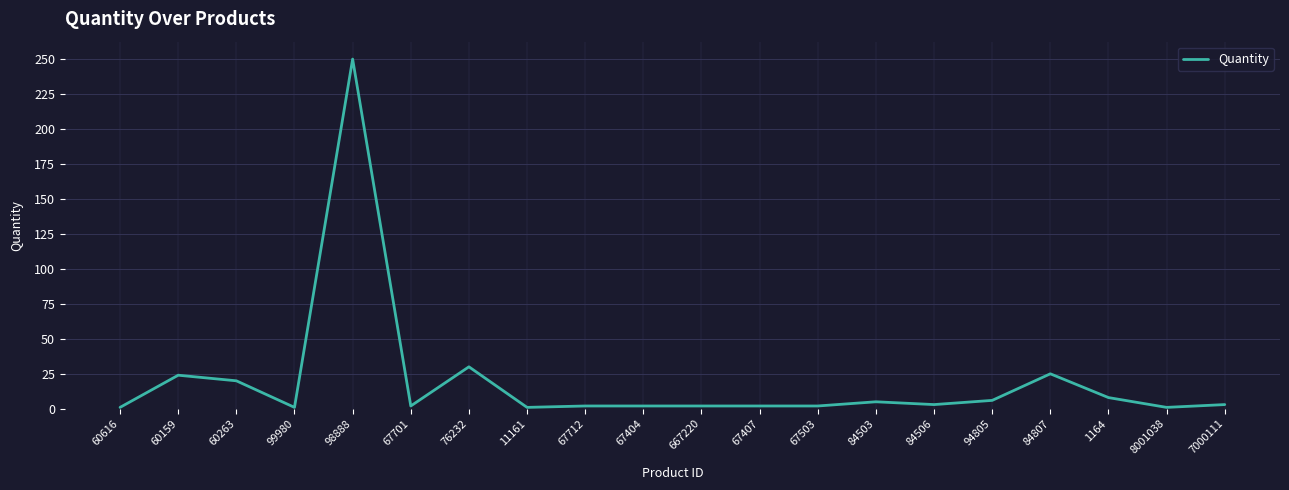

At which category does the data reach its first local valley?

99980